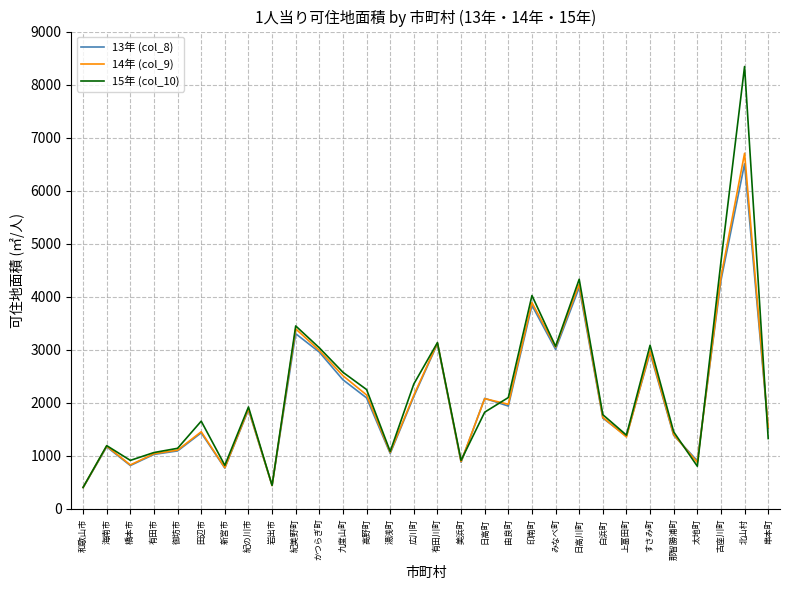

True or false: 14年 (col_9) has a value of 1038.9 at 有田市.

True